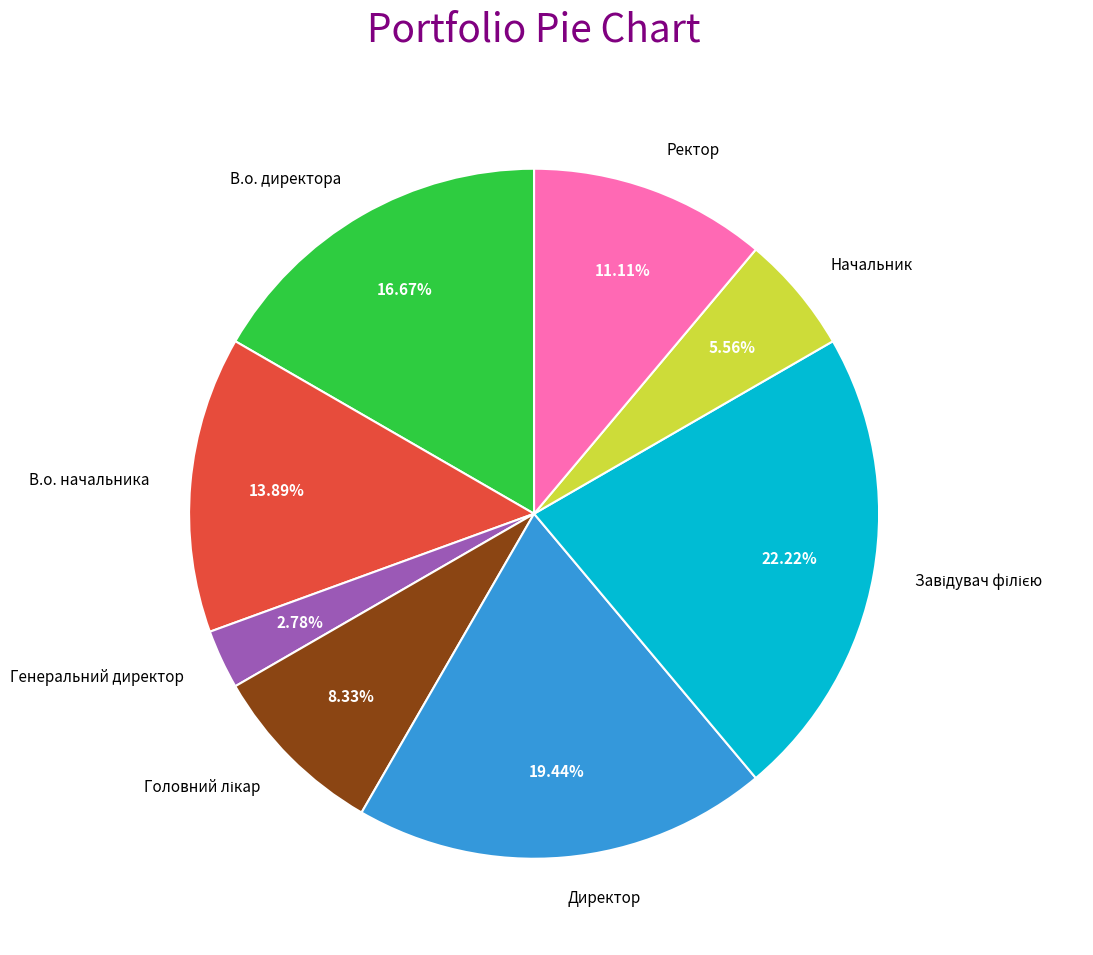

How many slices are in this pie chart?

8